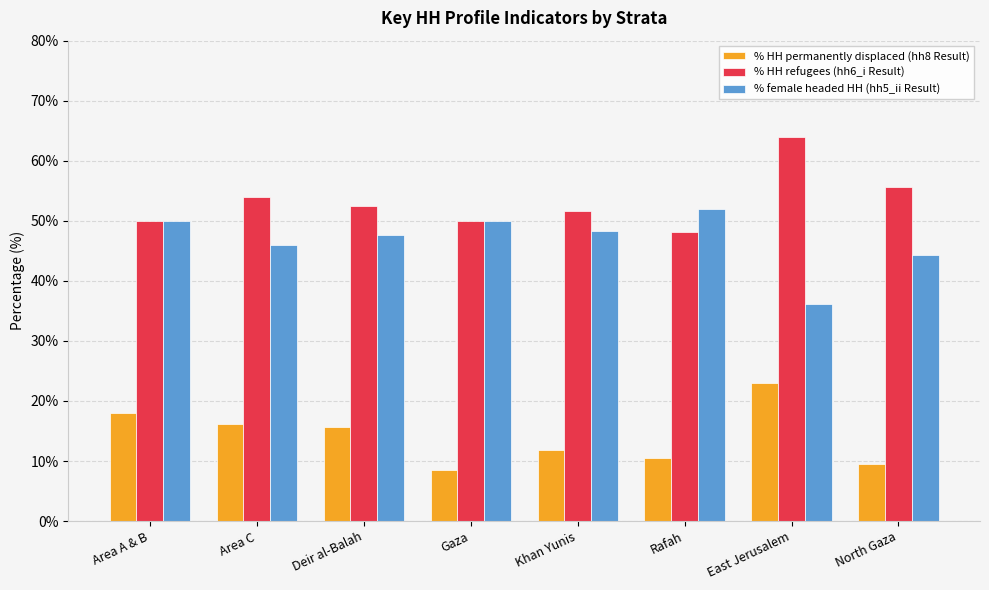

What is the difference between the highest and lowest values at North Gaza?

46.1